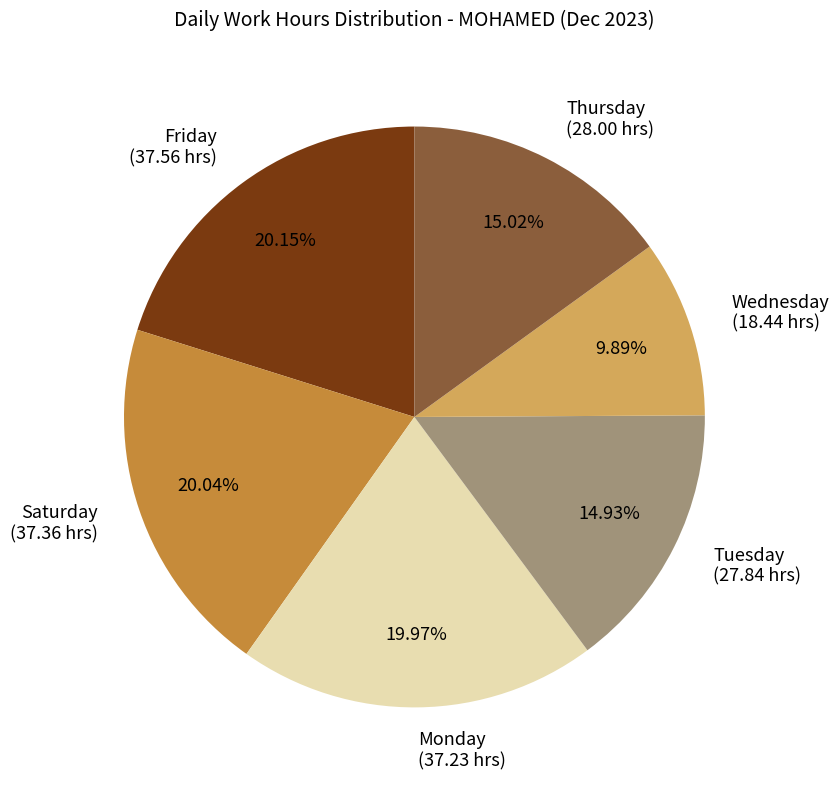

Does Thursday (28.00 hrs) account for over 50% of the chart?

No